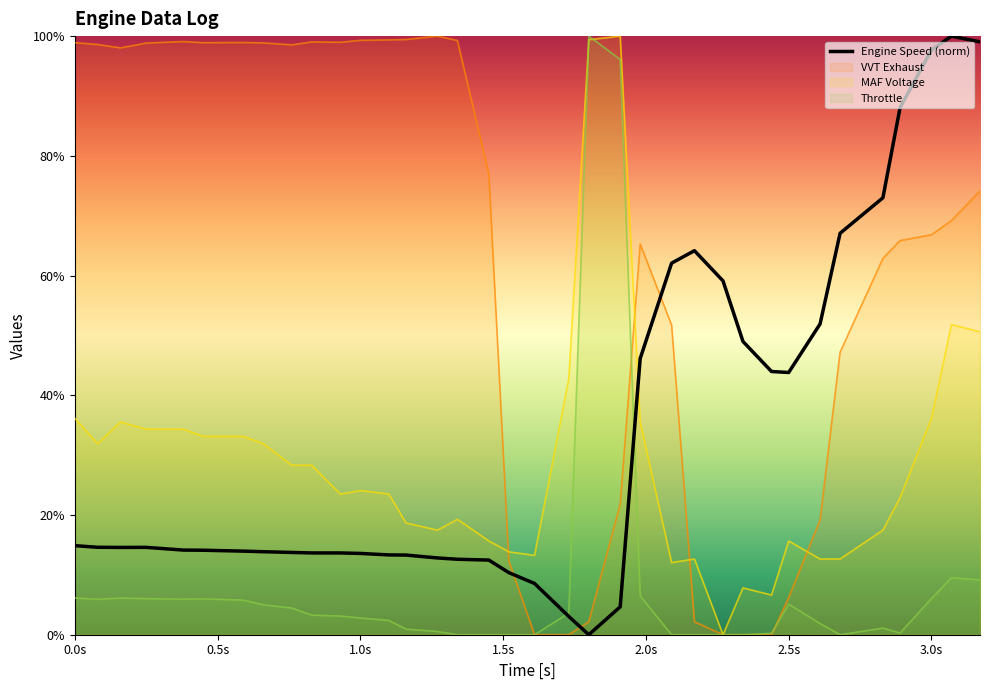

After their last crossing, which series has the higher values: Throttle or Engine Speed?

Engine Speed